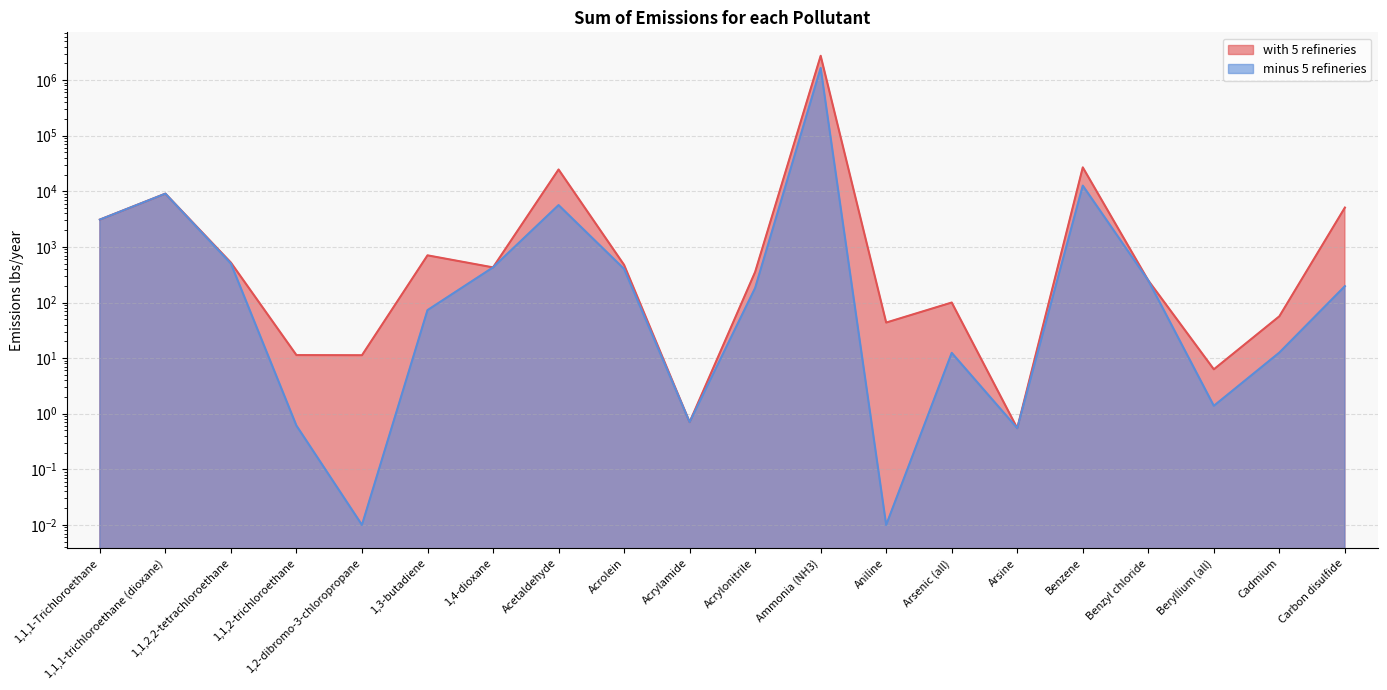

What is the minimum value for with 5 refineries?

0.5